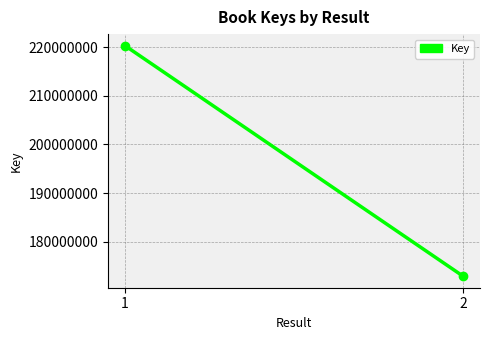

What is the change in value from 1 to 2?

-47436660